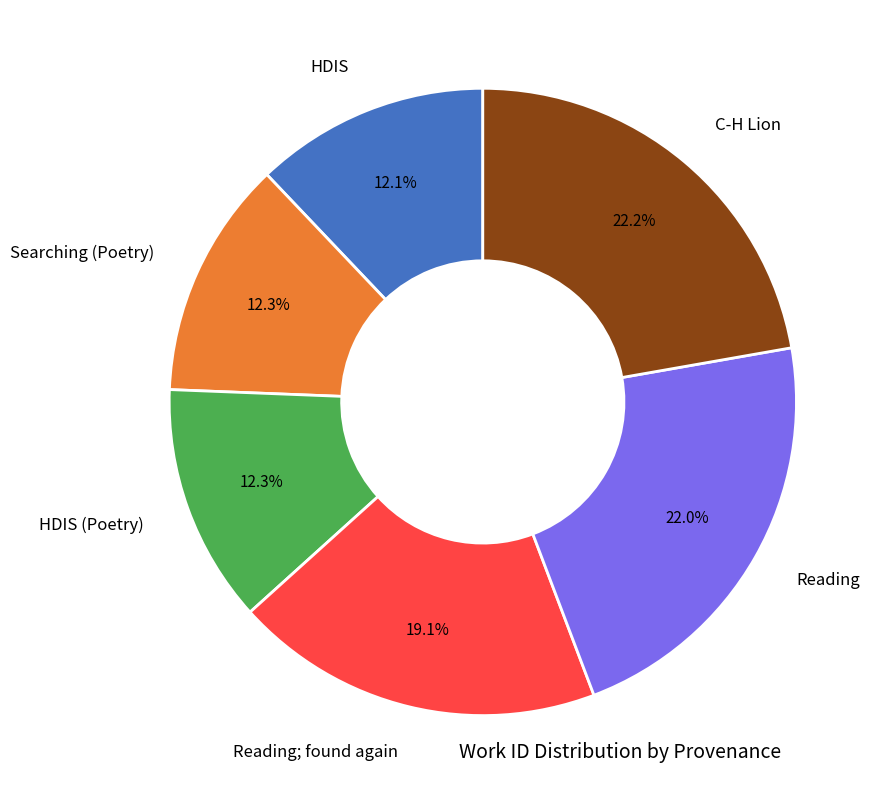

Is there a majority slice in this chart?

No